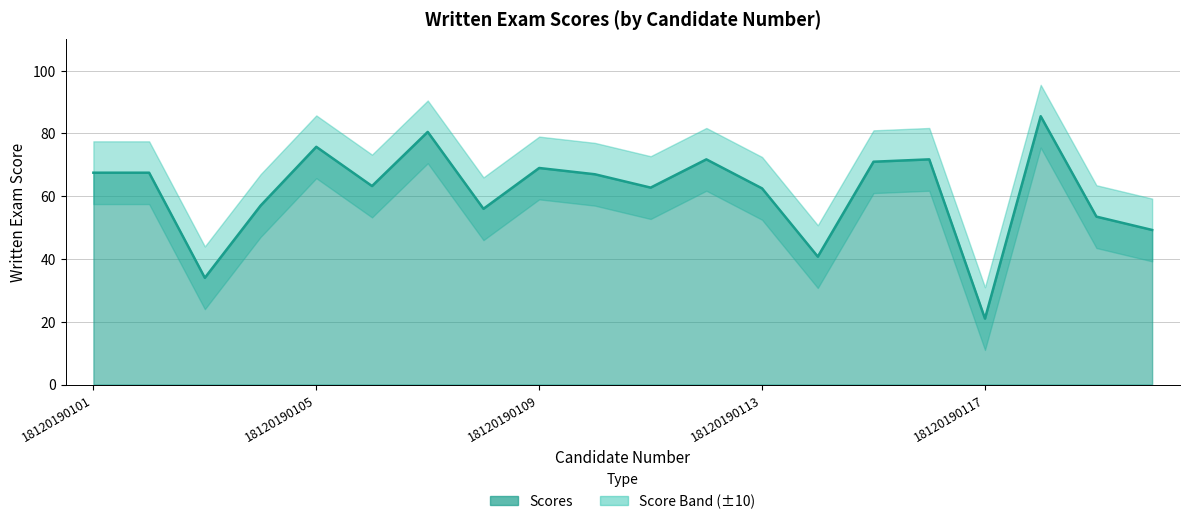

Between 8 and 15, which is larger?

15